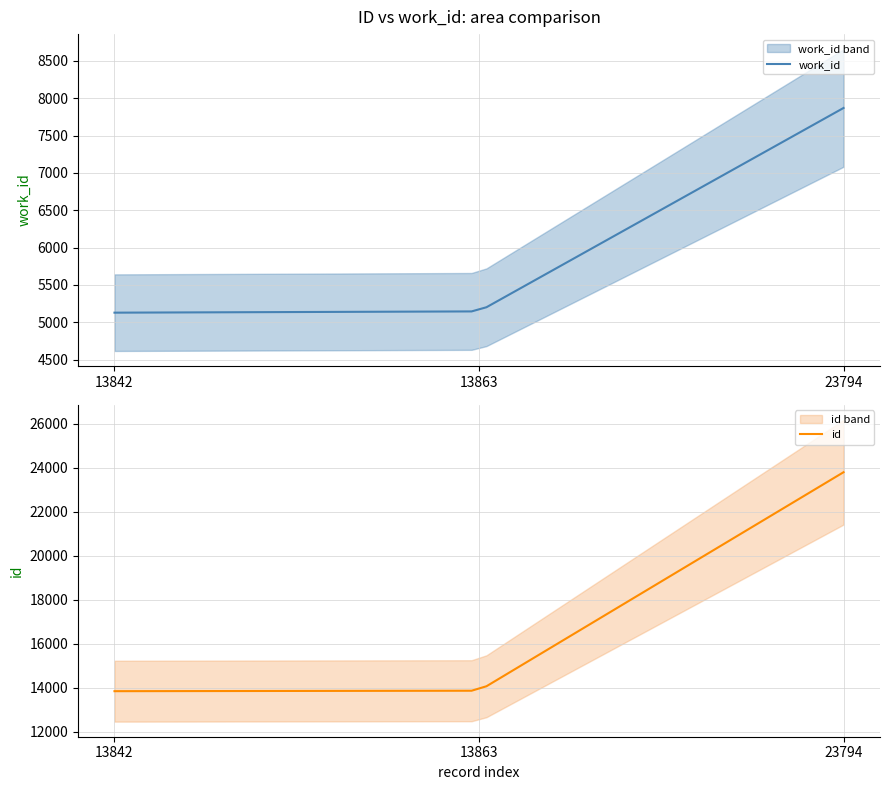

The id series shows 6628 at 23794. True or false?

False